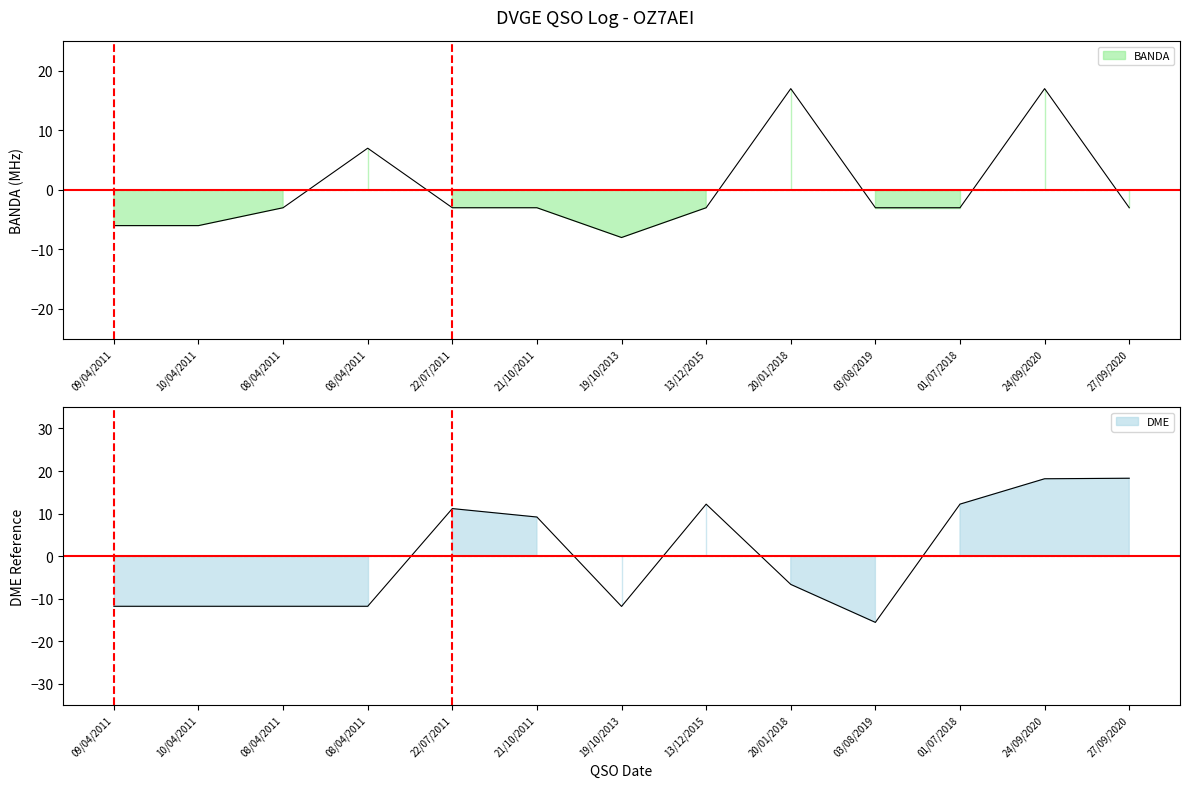

How many values in the BANDA series are below -3?

3